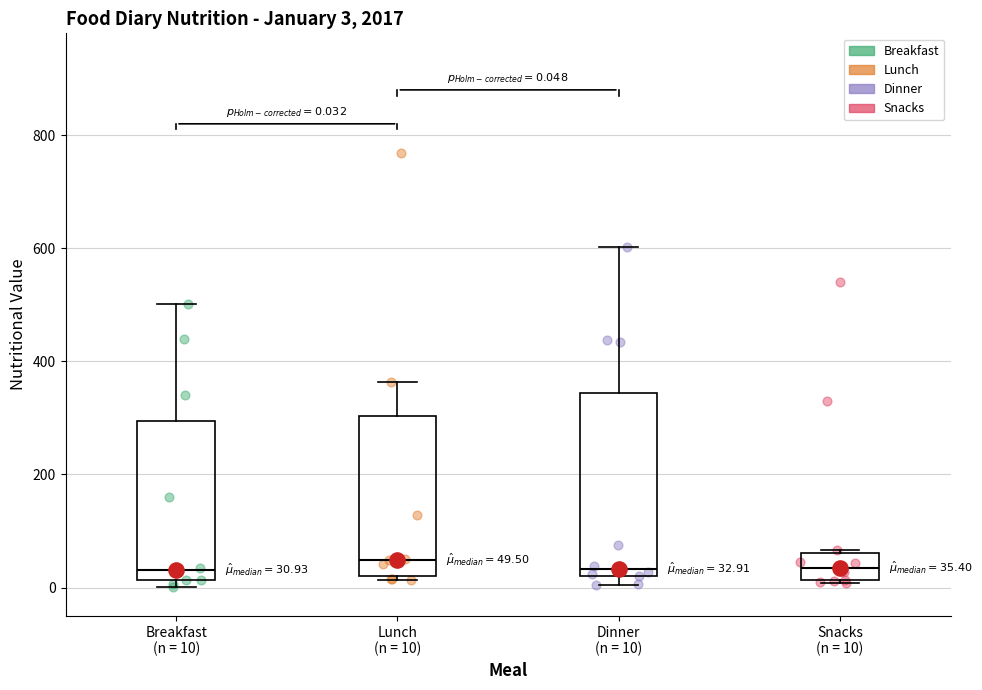

Which box is the tallest, from its lower edge to its upper edge?

Dinner (n = 10)